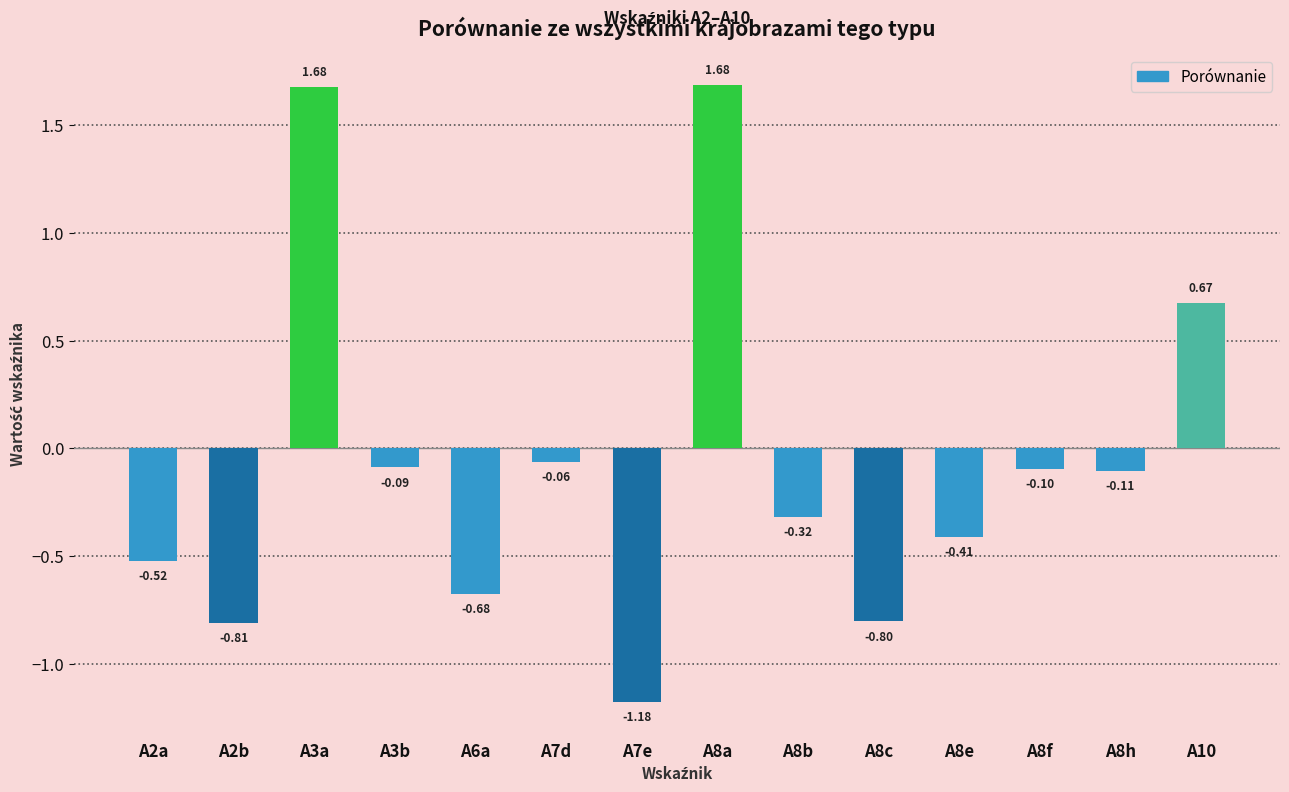

What is the change in value from A2b to A6a?

+0.1